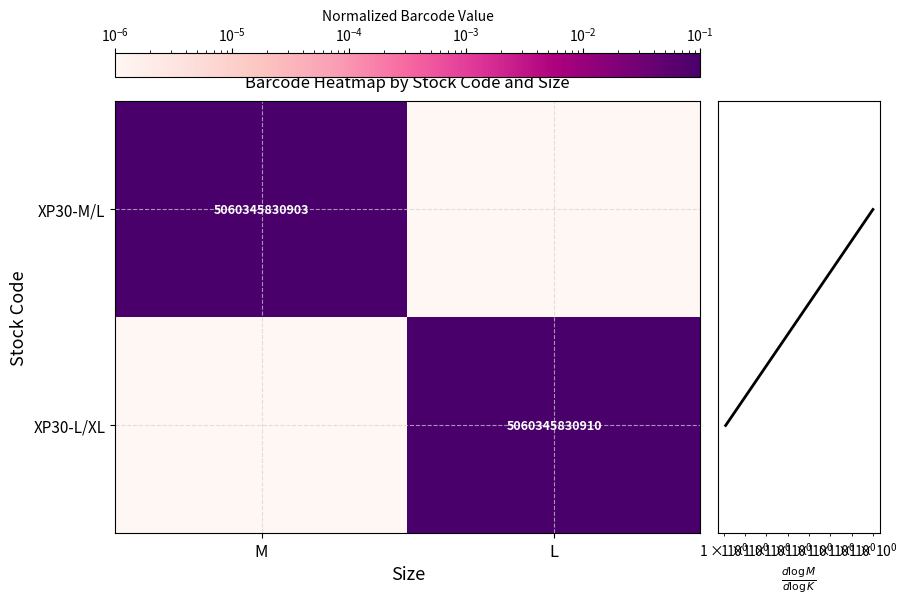

The value of row marginal at M is 0.0. True or false?

True